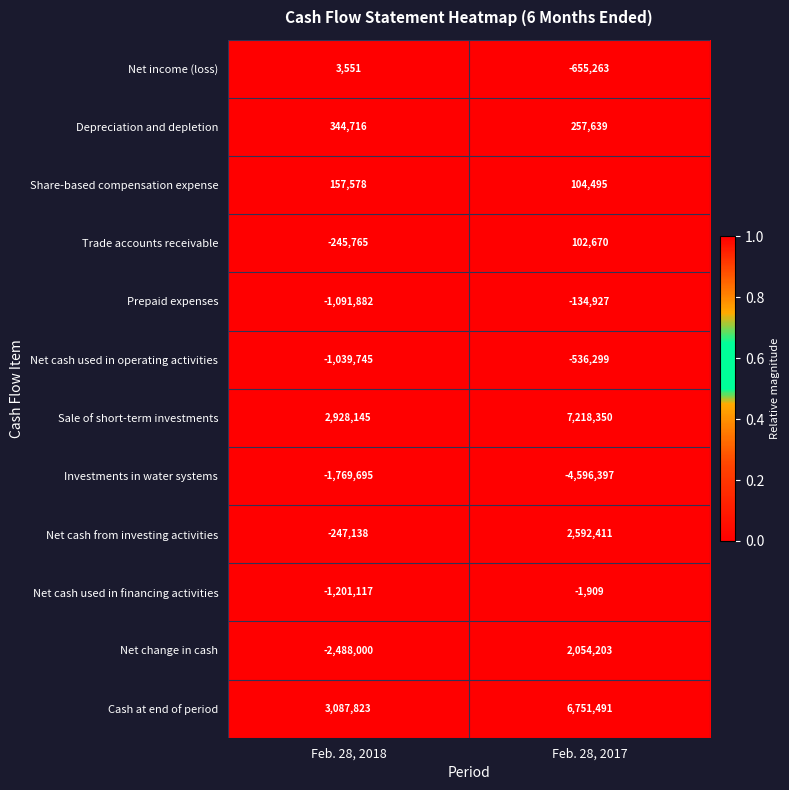

Reading left to right, what are all the values shown in this chart?

Net income (loss): 3551	-655263
Depreciation and depletion: 344716	257639
Share-based compensation expense: 157578	104495
Trade accounts receivable: -245765	102670
Prepaid expenses: -1091882	-134927
Net cash used in operating activities: -1039745	-536299
Sale of short-term investments: 2928145	7218350
Investments in water systems: -1769695	-4596397
Net cash from investing activities: -247138	2592411
Net cash used in financing activities: -1201117	-1909
Net change in cash: -2488000	2054203
Cash at end of period: 3087823	6751491